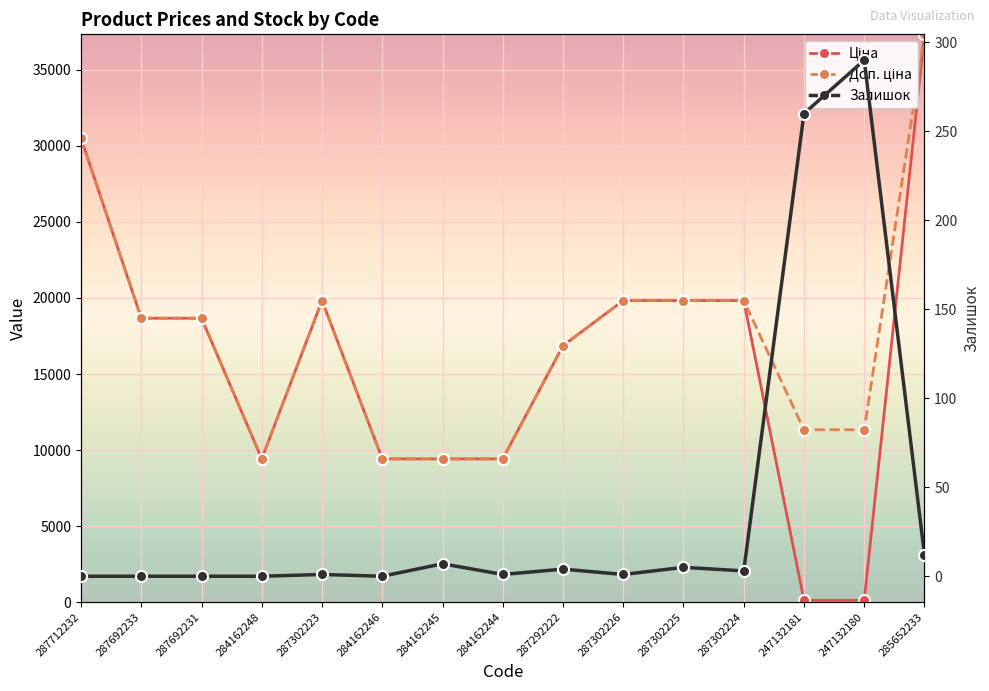

The Залишок series shows 0.3 at 287302226. True or false?

False